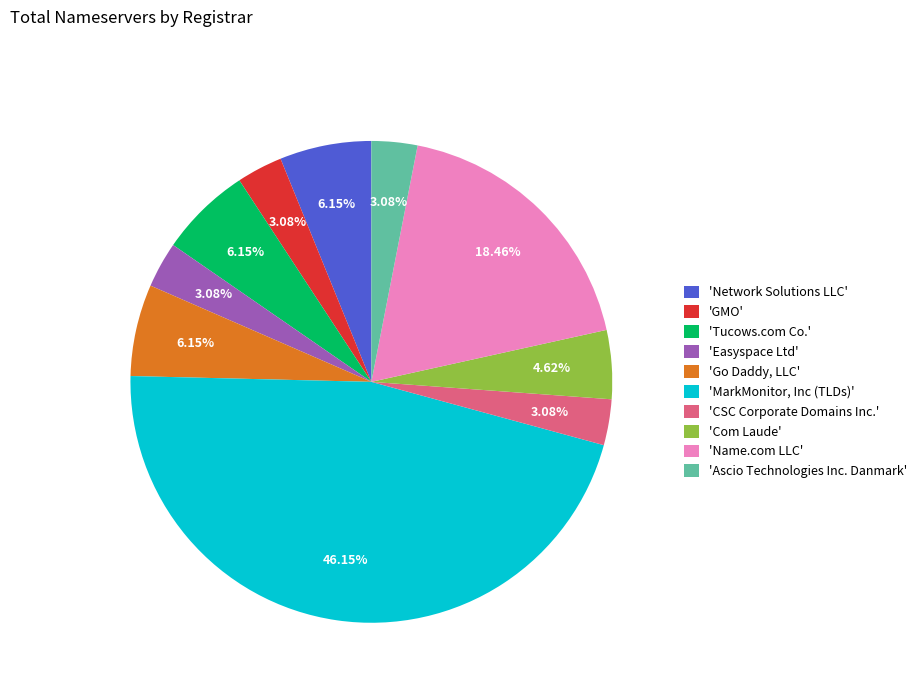

What is the largest slice in the pie chart?

'MarkMonitor, Inc (TLDs)'